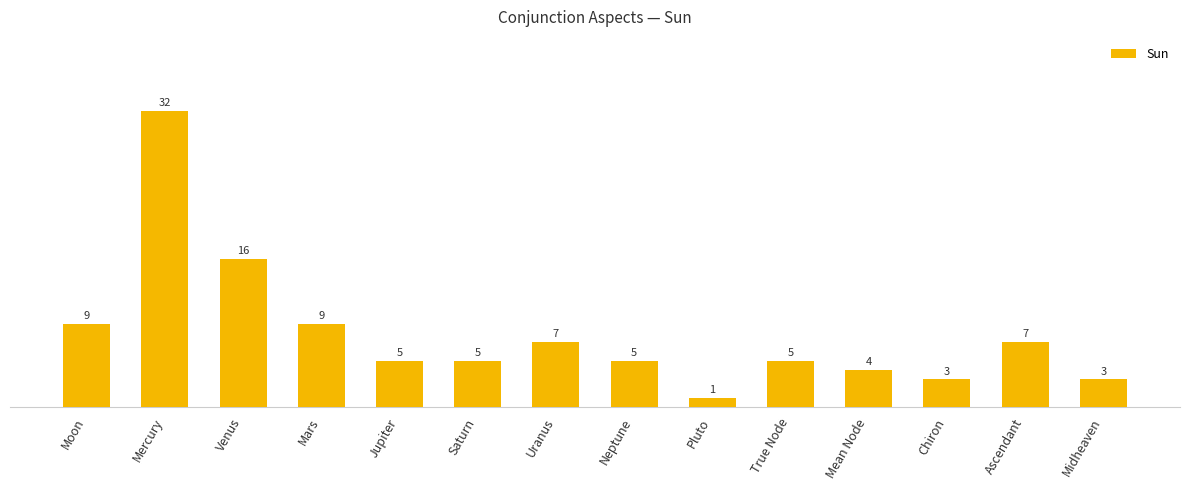

What is the sum of all values?

111